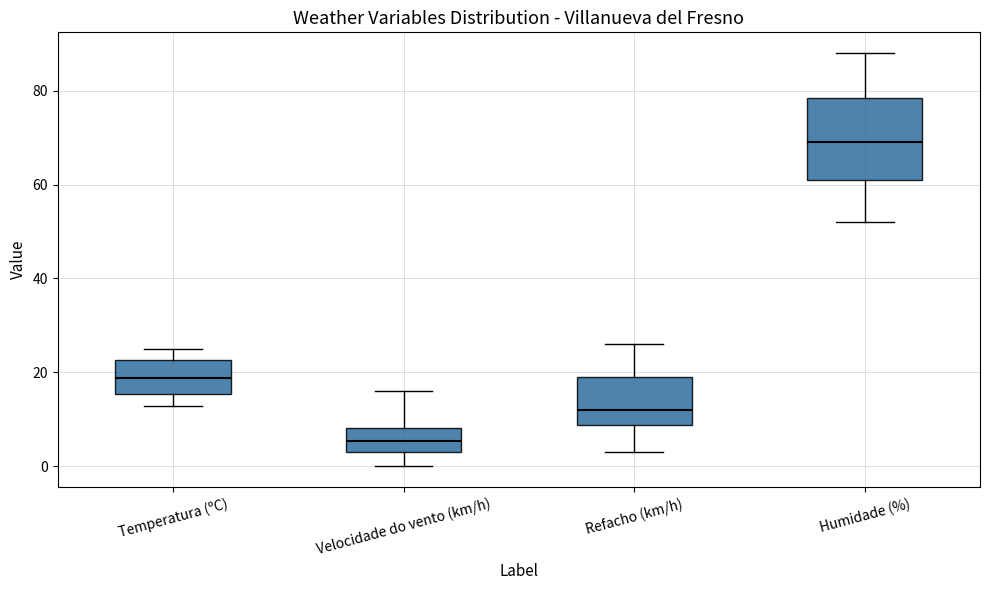

Reading left to right, read every box against the y-axis: the position of its median line, the range the box covers, and the ends of its whiskers. The values are not printed on the chart, so give them approximately, as read against the axis.

Temperatura (ºC): median 18, box 16 to 22, whiskers 12 to 26
Velocidade do vento (km/h): median 6, box 4 to 8, whiskers 0 to 16
Refacho (km/h): median 12, box 8 to 20, whiskers 4 to 26
Humidade (%): median 70, box 62 to 78, whiskers 52 to 88